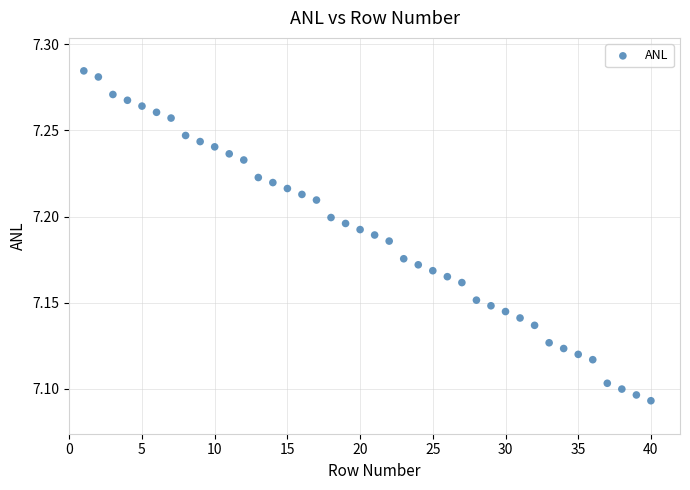

What is the range of X values (max minus min)?

39.0